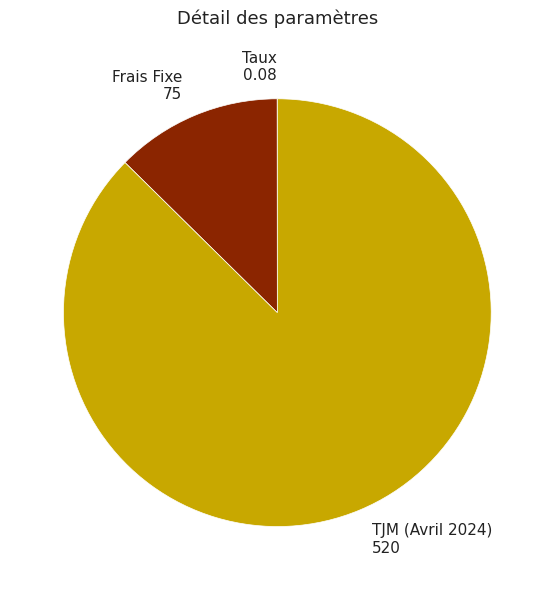

Between TJM (Avril 2024) 520 and Frais Fixe 75, which is larger?

TJM (Avril 2024) 520